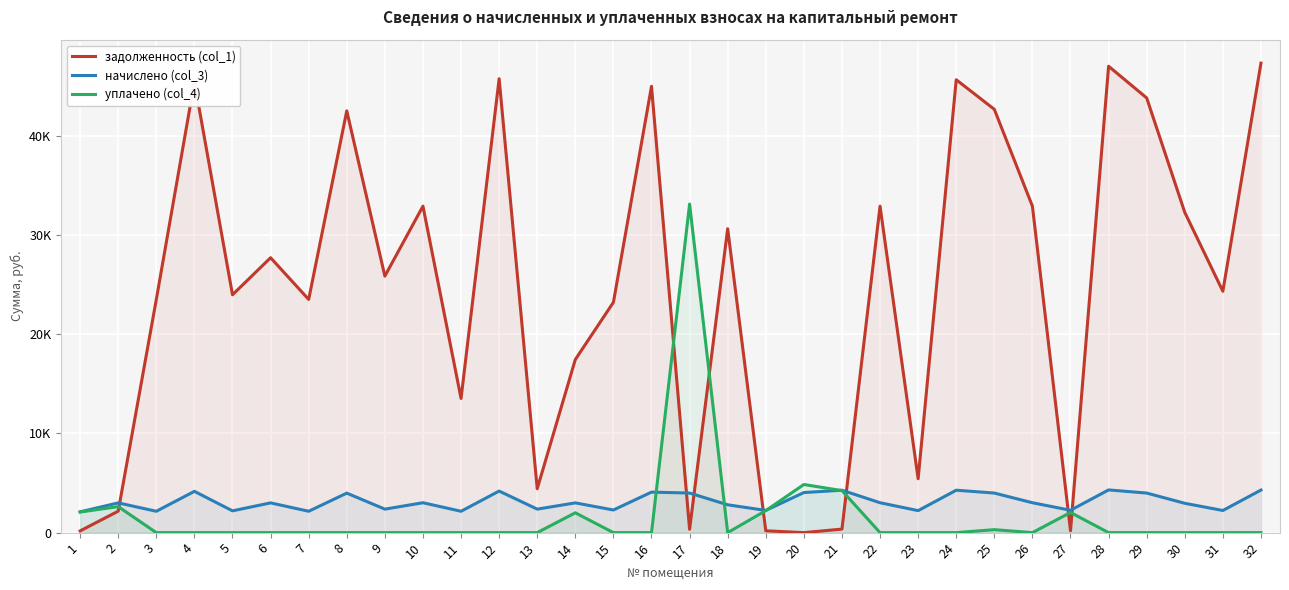

True or false: задолженность (col_1) and уплачено (col_4) intersect in this chart.

True